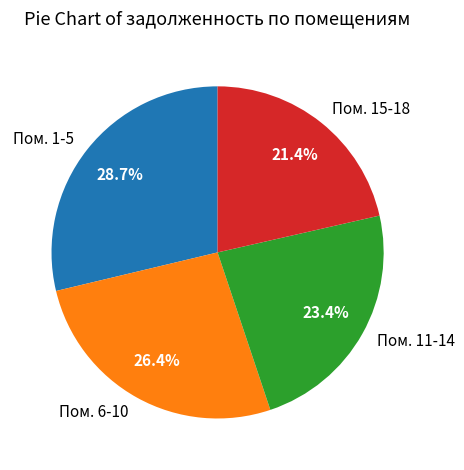

Rank the categories by value from highest to lowest.

Пом. 1-5, Пом. 6-10, Пом. 11-14, Пом. 15-18